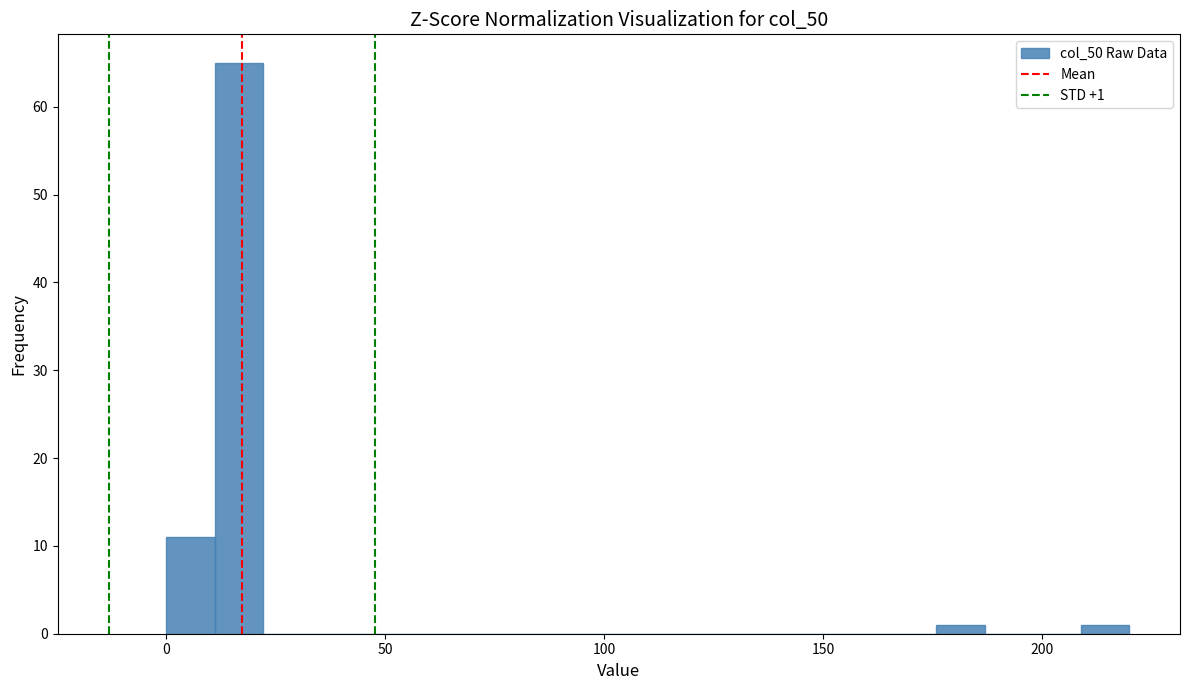

Read against the x-axis, roughly where is the centre of the tallest bar?

15